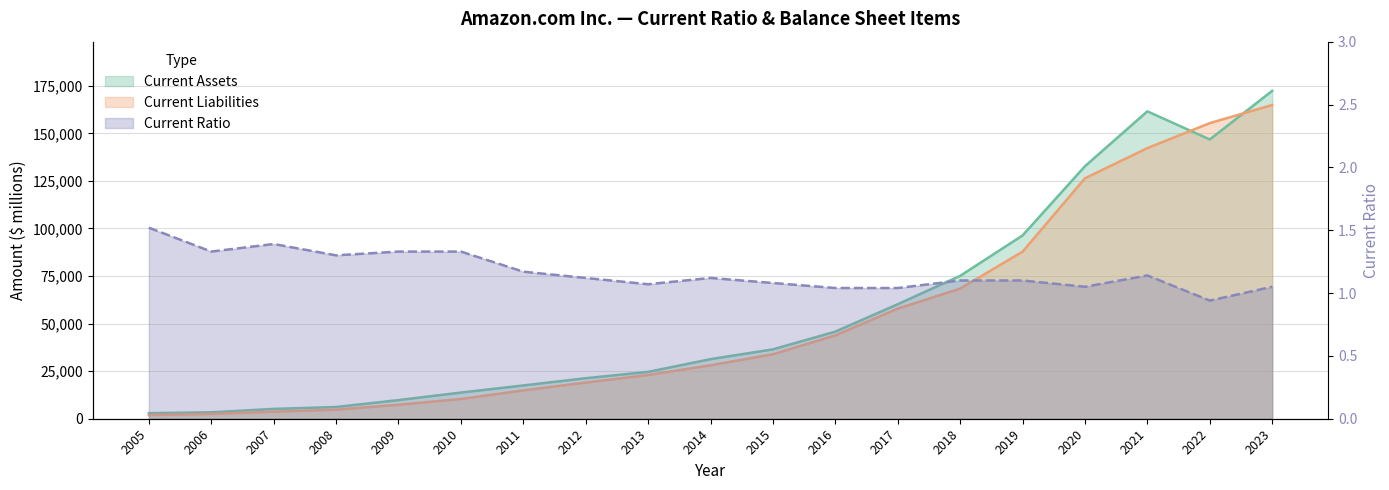

What is the spread (max minus min) of values at 2017?

60196.0